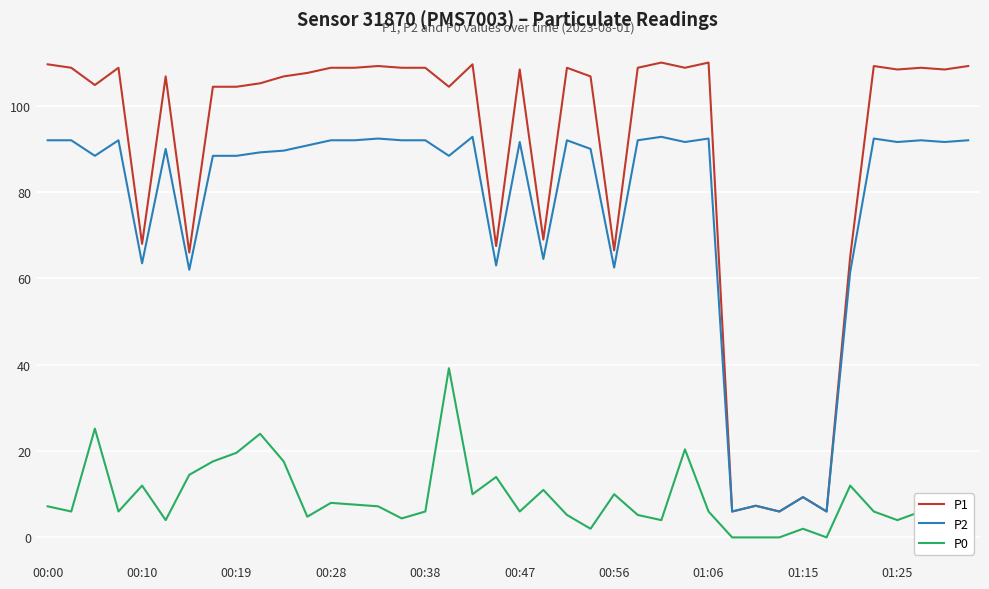

What is the maximum value for P2?

92.8